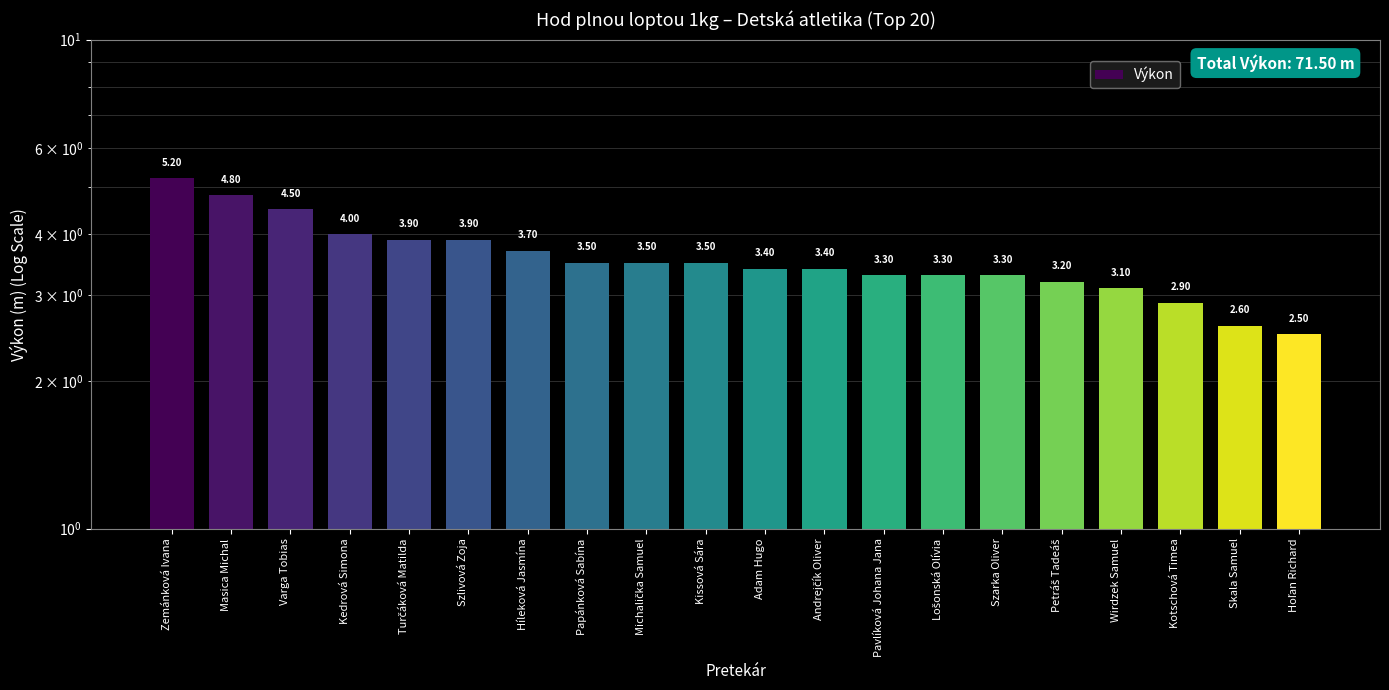

What is the maximum value shown in the chart?

5.2